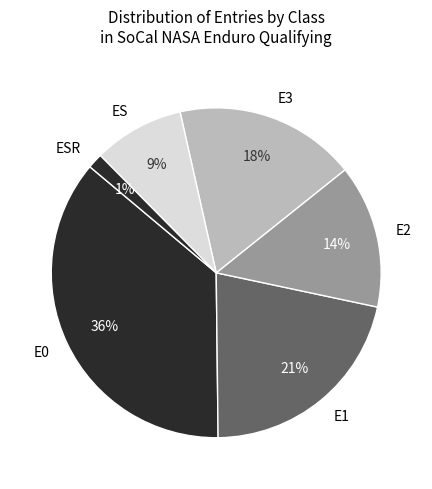

Which slice is the largest?

E0